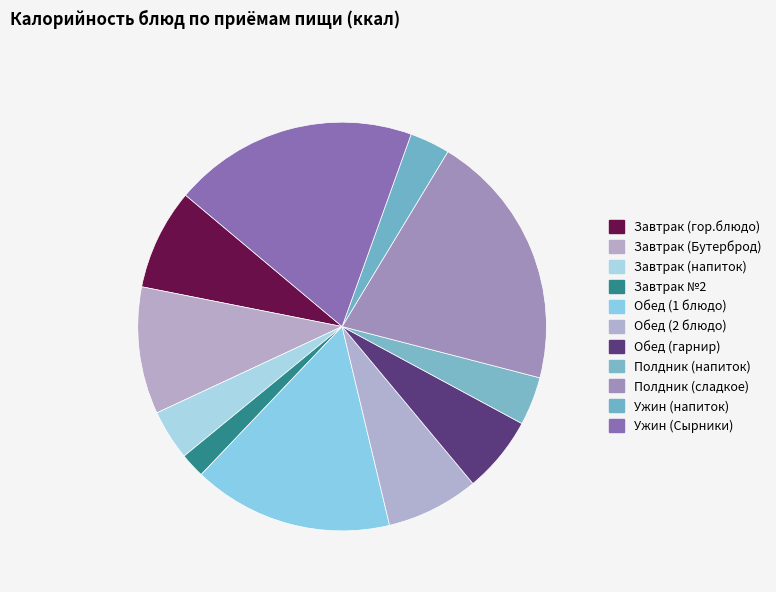

What is the ratio of the value at Обед (2 блюдо) to the value at Завтрак (Бутерброд)?

0.7